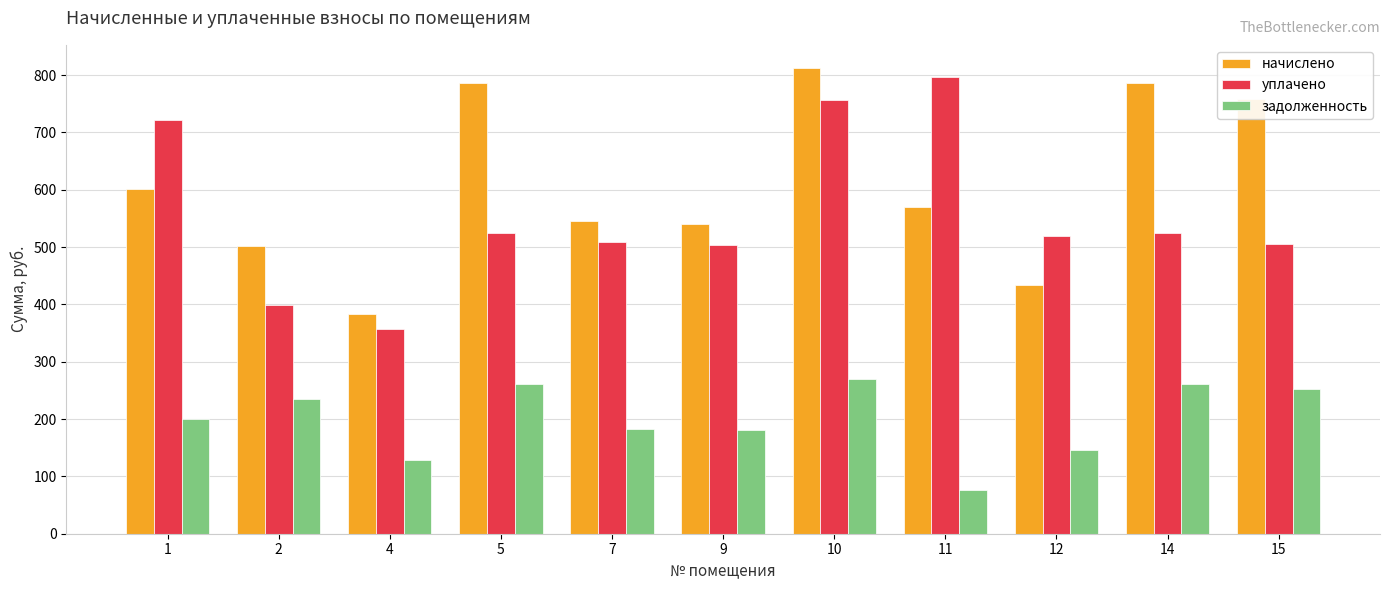

How many values in the начислено series exceed 570?

6